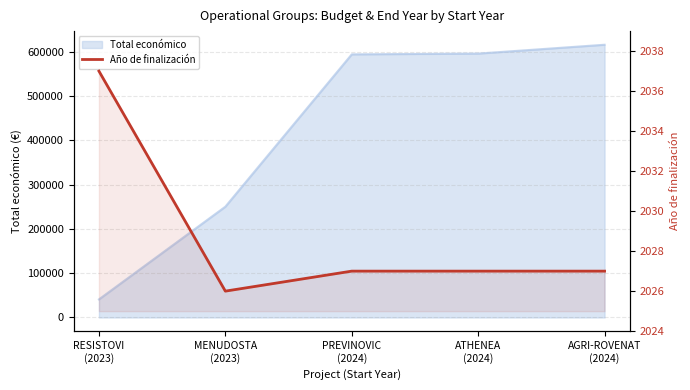

The value at AGRI-ROVENAT
(2024) is 2027. True or false?

True